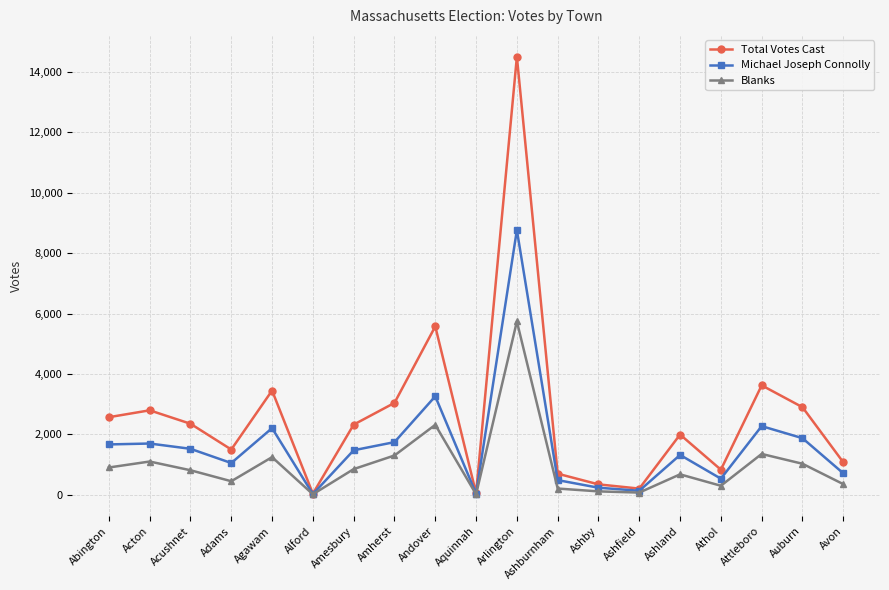

Rank the series at Avon from highest to lowest value.

Total Votes Cast, Michael Joseph Connolly, Blanks